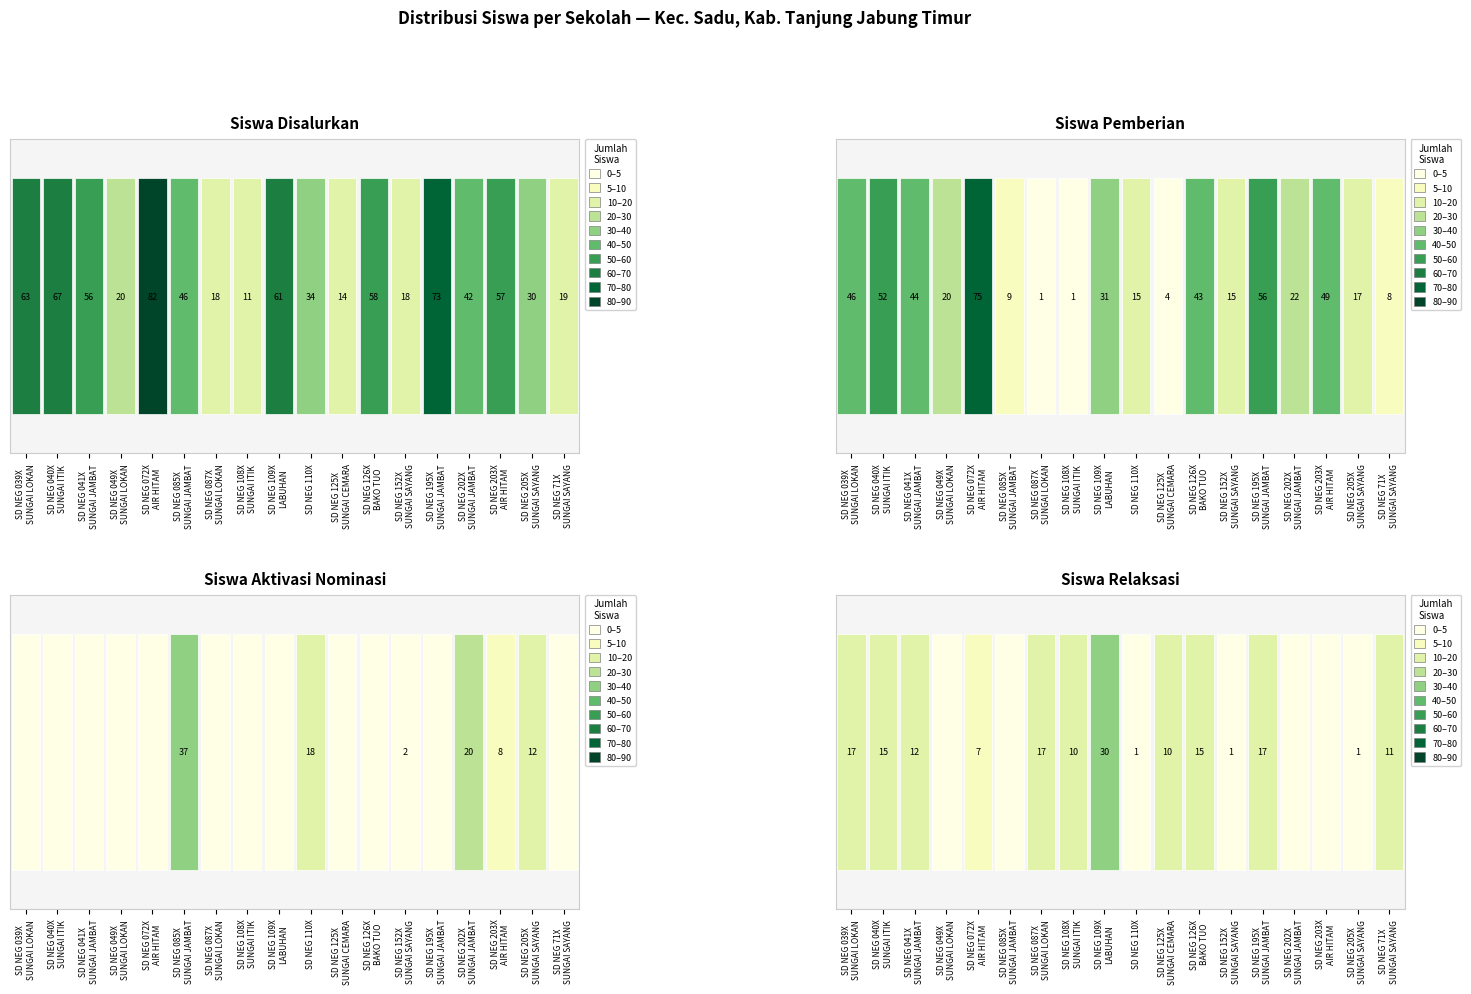

What is the total value across all series at 13?

146